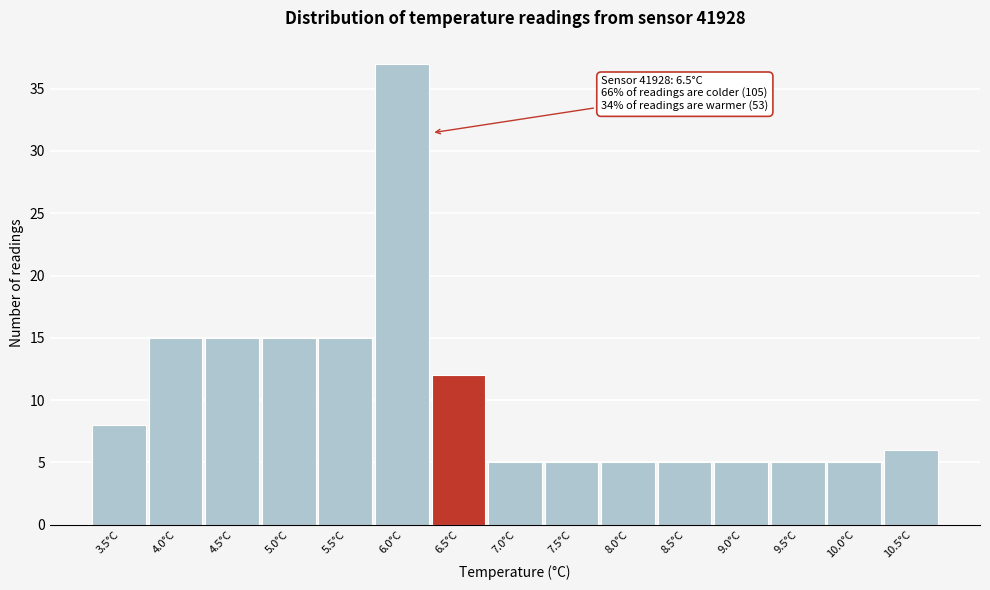

Reading left to right, transcribe all the data shown in this chart.

3.5°C=8	4.0°C=15	4.5°C=15	5.0°C=15	5.5°C=15	6.0°C=37	6.5°C=12	7.0°C=5	7.5°C=5	8.0°C=5	8.5°C=5	9.0°C=5	9.5°C=5	10.0°C=5	10.5°C=6